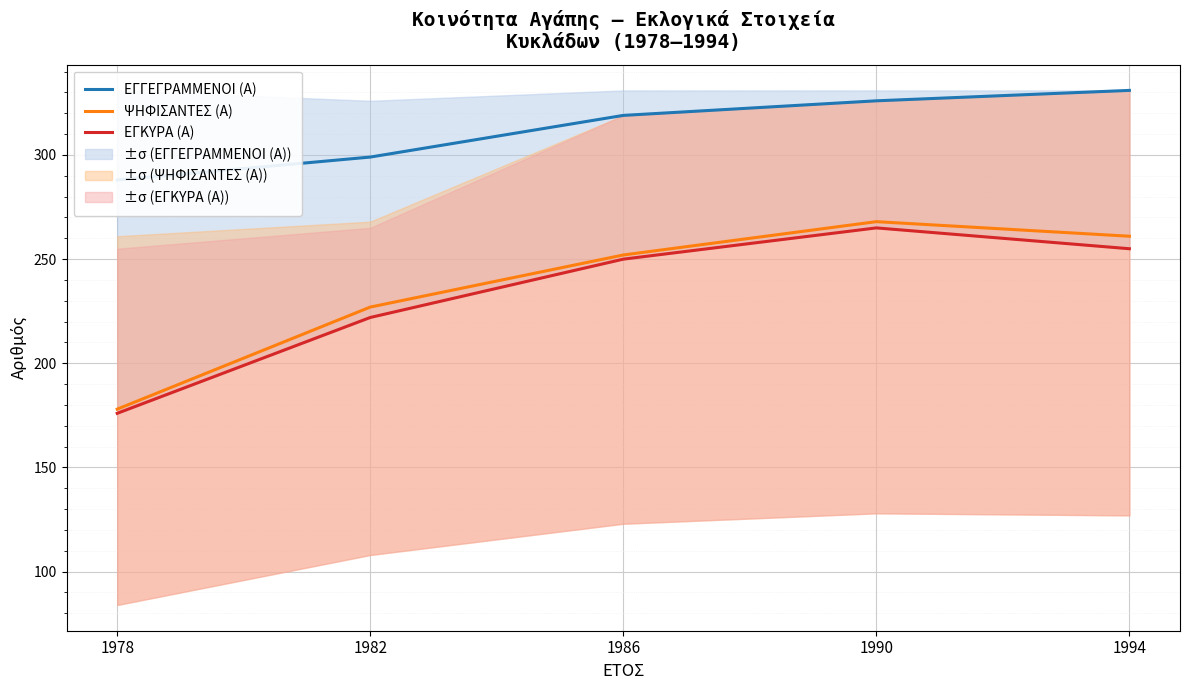

Between 1982 and 1994, which series saw the biggest shift?

ΨΗΦΙΣΑΝΤΕΣ (Α)